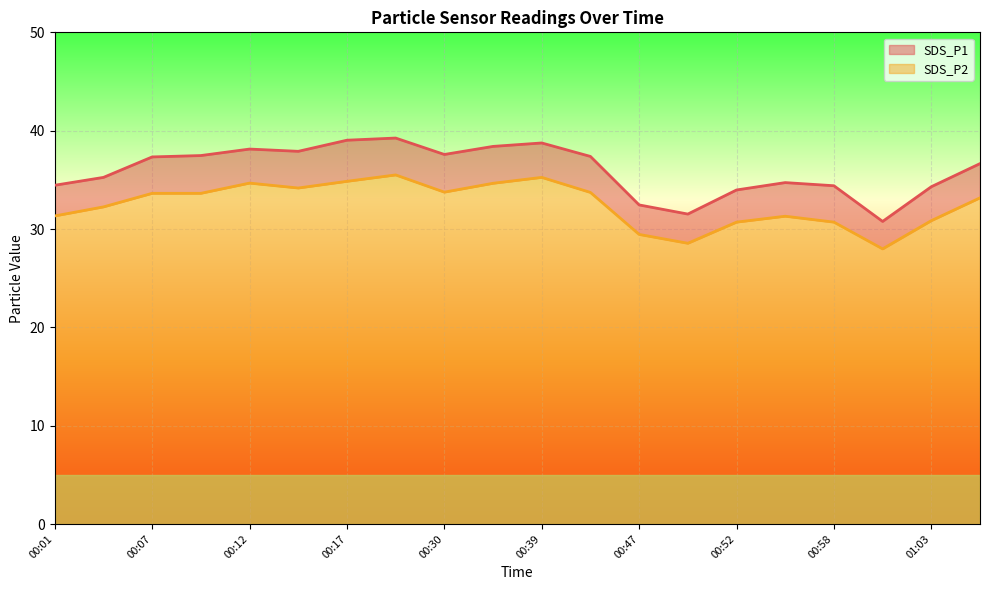

What are all the series names shown in the legend?

SDS_P1, SDS_P2